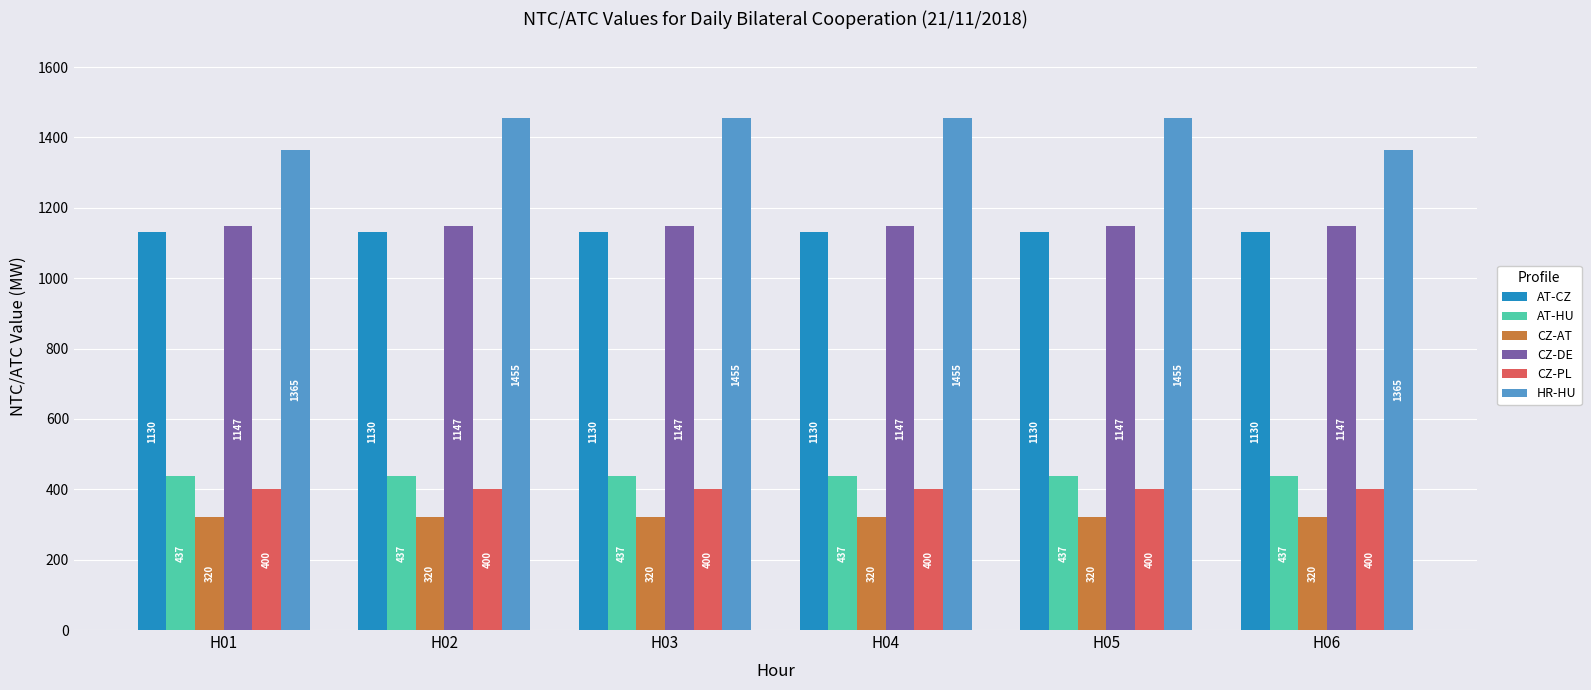

Reading left to right, transcribe all the data shown in this chart.

AT-CZ: 1130	1130	1130	1130	1130	1130
AT-HU: 437	437	437	437	437	437
CZ-AT: 320	320	320	320	320	320
CZ-DE: 1147	1147	1147	1147	1147	1147
CZ-PL: 400	400	400	400	400	400
HR-HU: 1365	1455	1455	1455	1455	1365